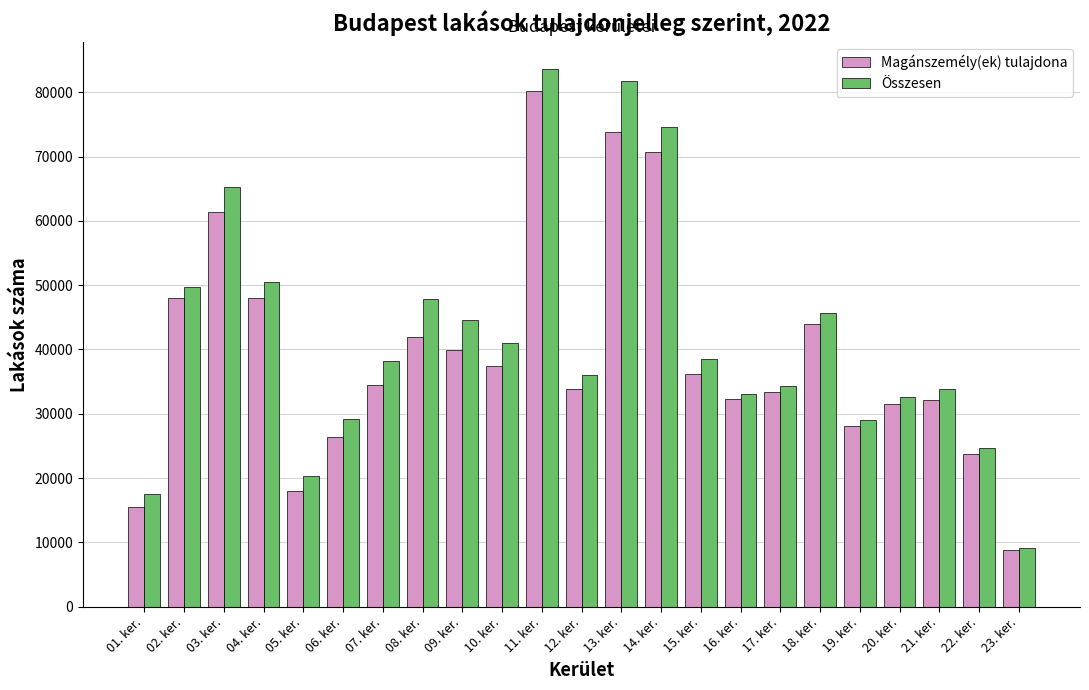

At which category is the sum across all series the highest?

11. ker.